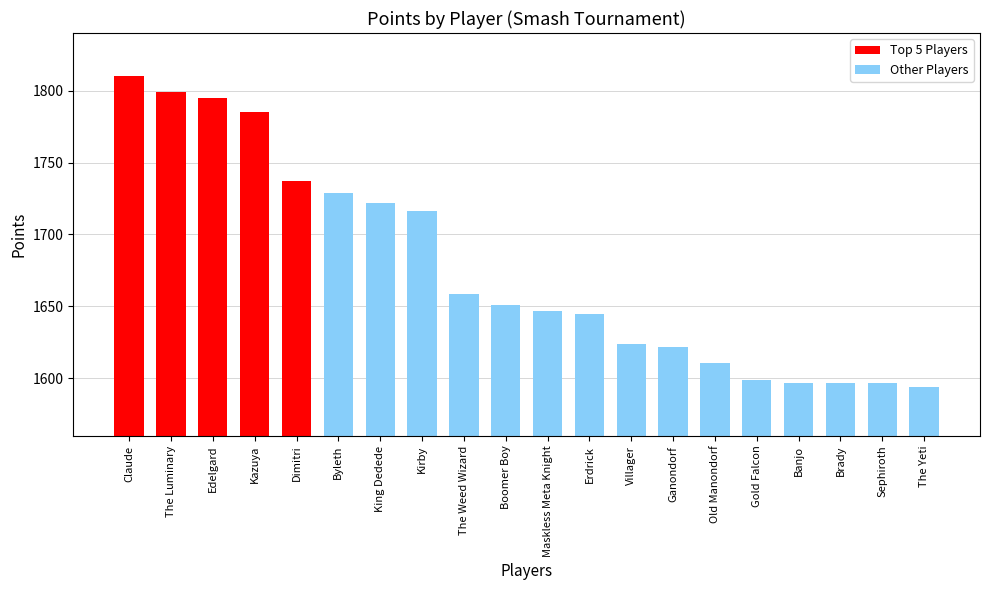

True or false: the data shows 1594 at The Yeti.

True